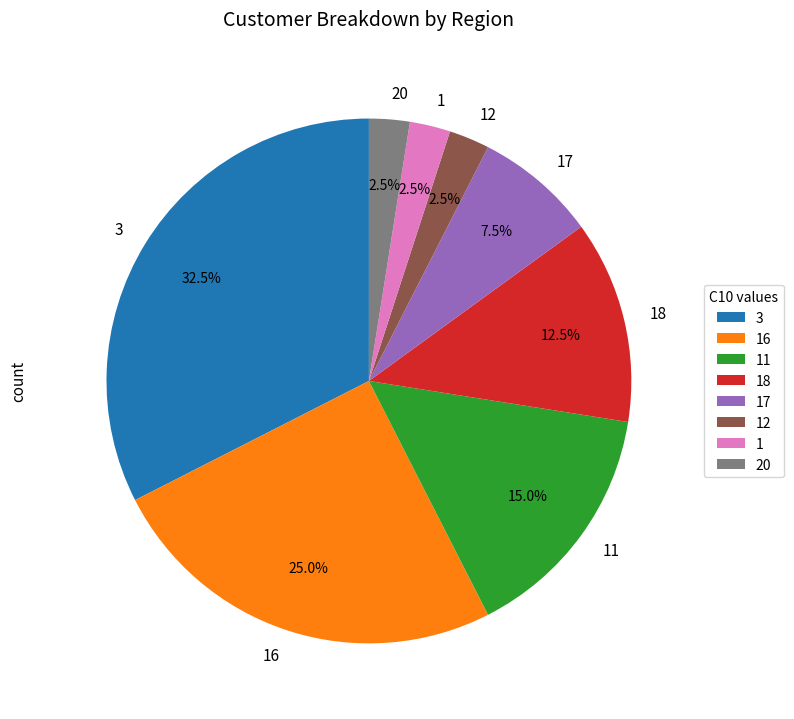

Between 16 and 20, which is larger?

16